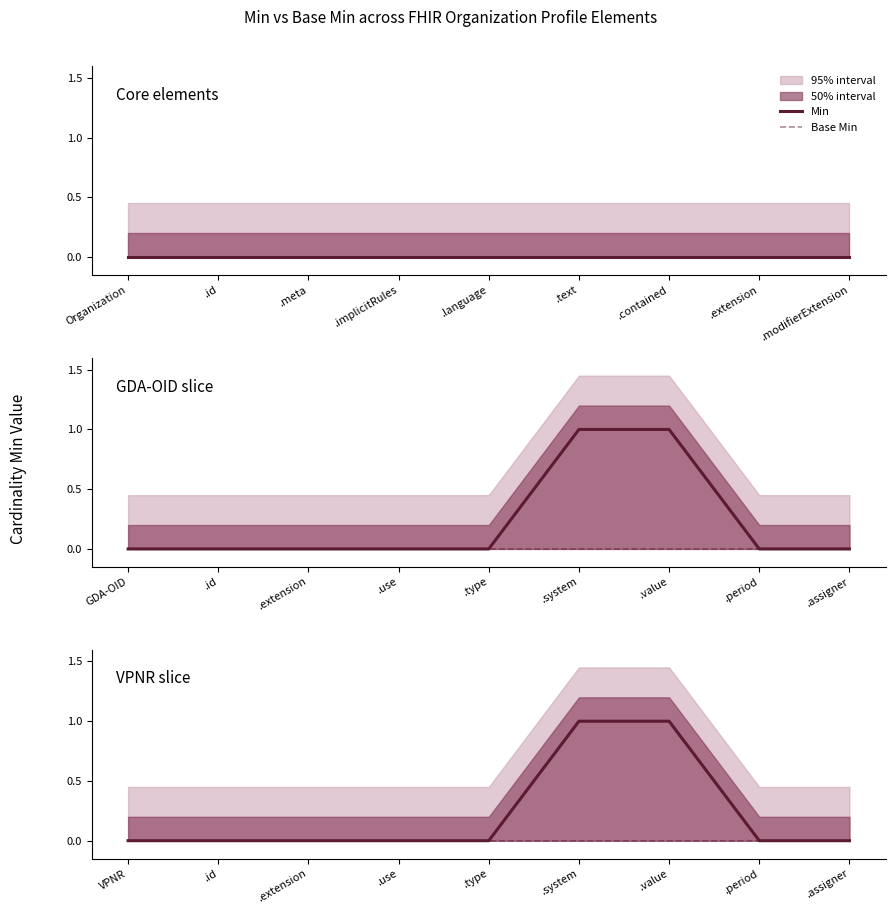

Between .id and .value, which series saw the biggest shift?

Min